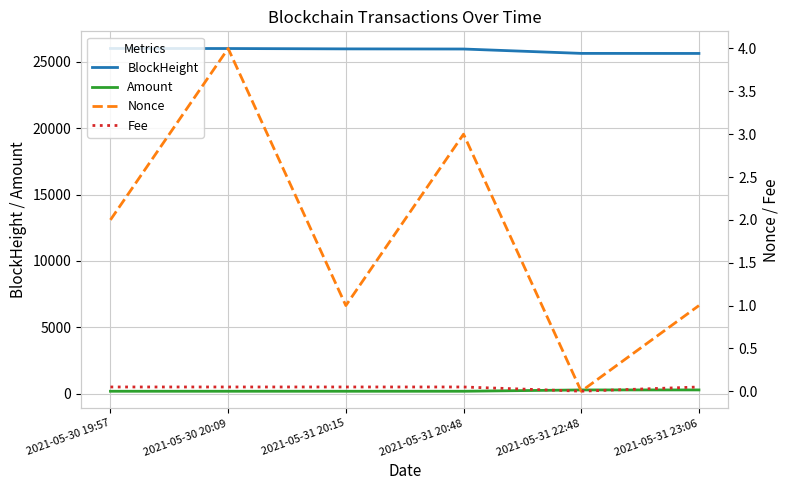

At 2021-05-31 20:15, list the series in order from largest to smallest.

BlockHeight, Amount, Nonce, Fee